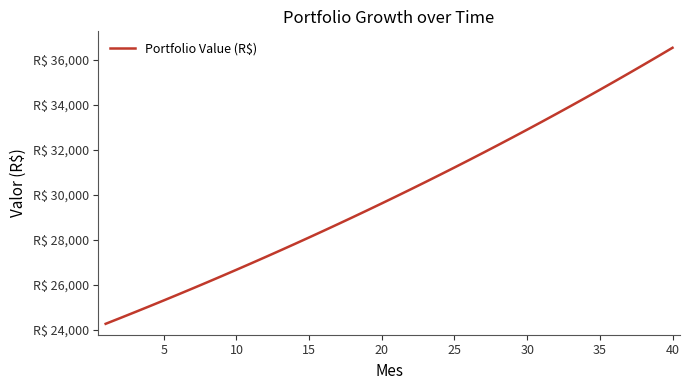

Is this an area chart (filled region under the line)?

No